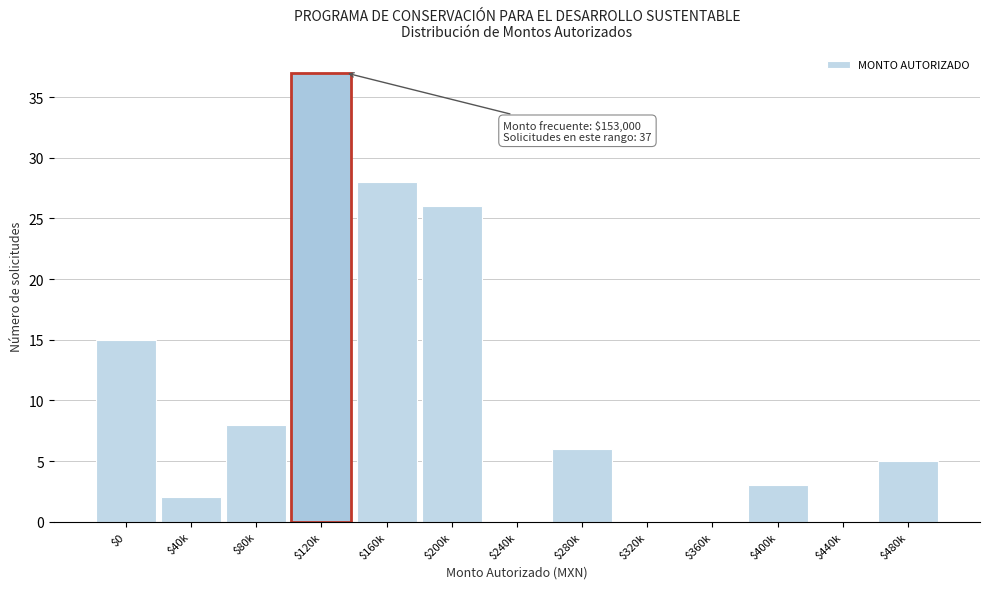

What is the greatest value displayed?

37